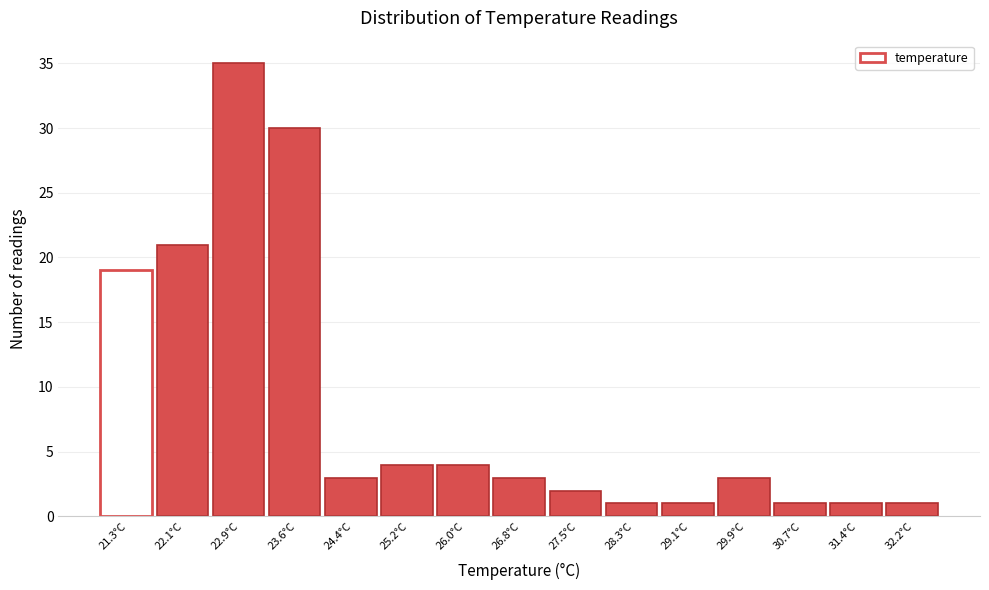

Reading left to right, list all the values displayed in this chart.

21.3°C=19	22.1°C=21	22.9°C=35	23.6°C=30	24.4°C=3	25.2°C=4	26.0°C=4	26.8°C=3	27.5°C=2	28.3°C=1	29.1°C=1	29.9°C=3	30.7°C=1	31.4°C=1	32.2°C=1